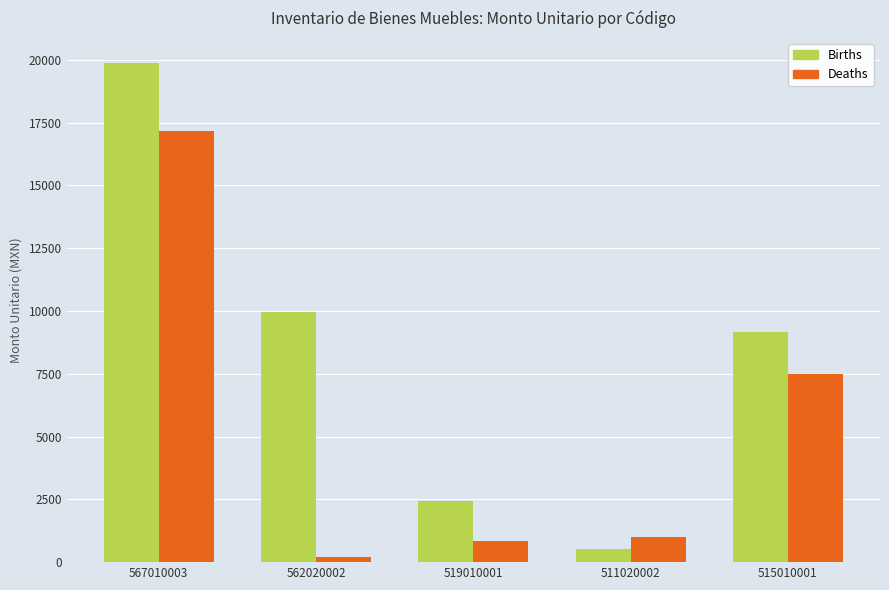

Where is Births nearest to the value 10200?

562020002